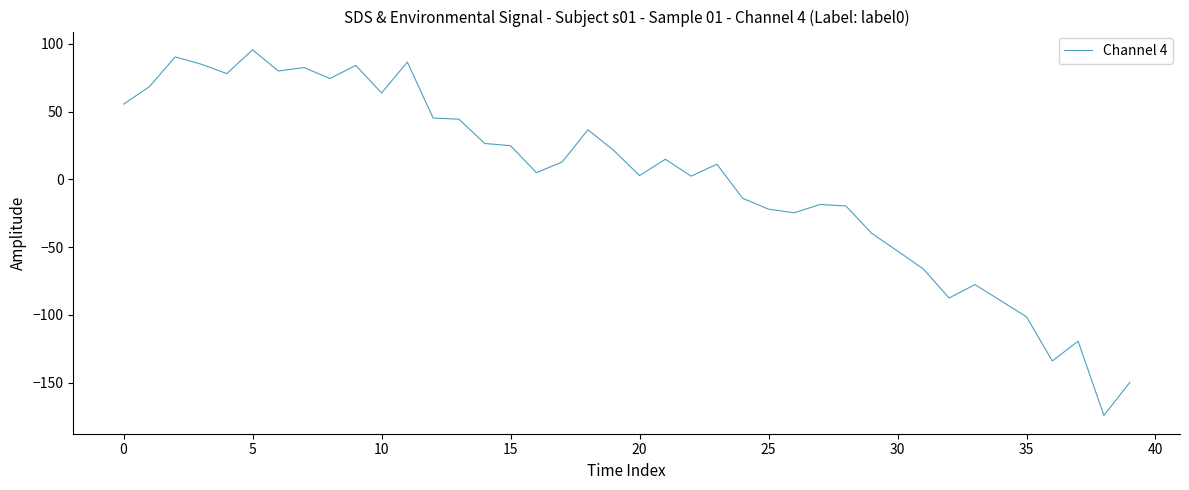

How many values are below zero?

16